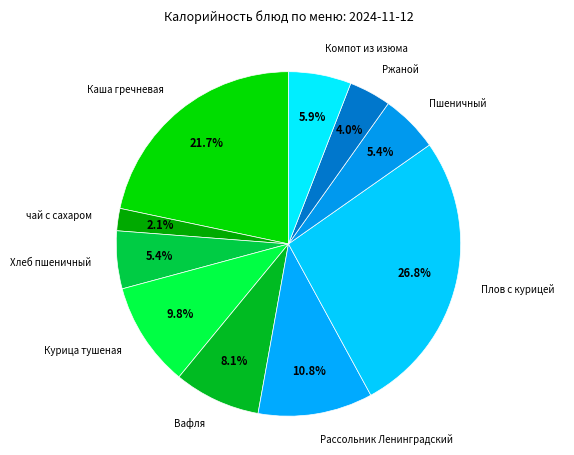

How many segments does this pie chart have?

10